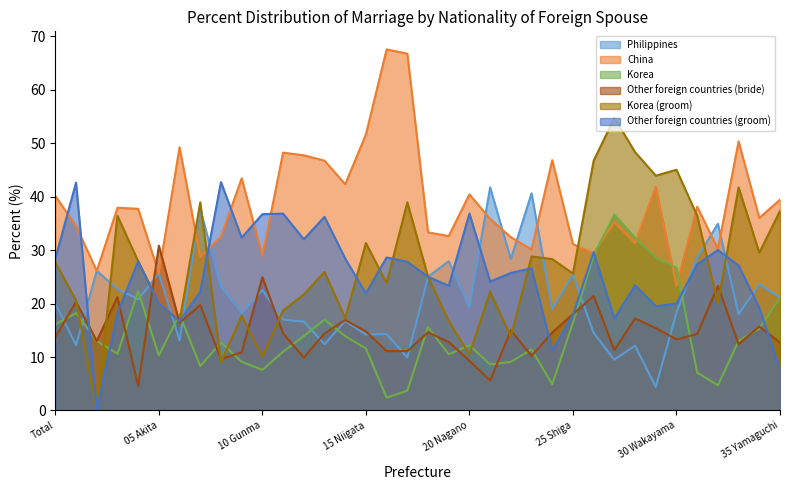

What is the difference between the Korea values at 07 Fukushima and 29 Nara?

20.3